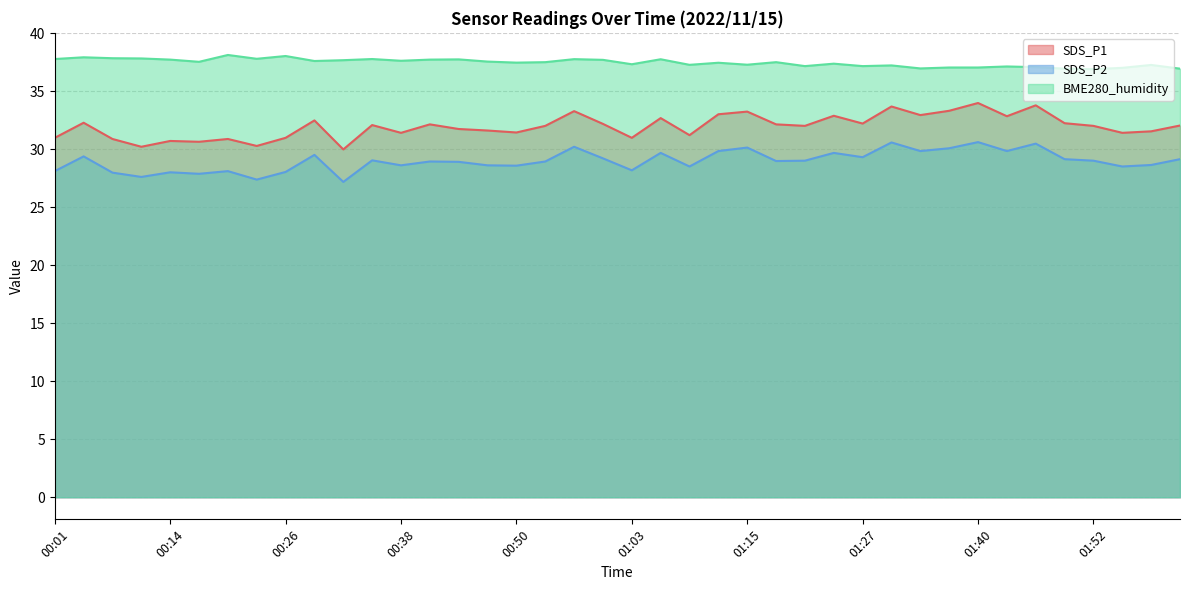

What is the difference between the maximum and minimum values in the BME280_humidity series?

1.2